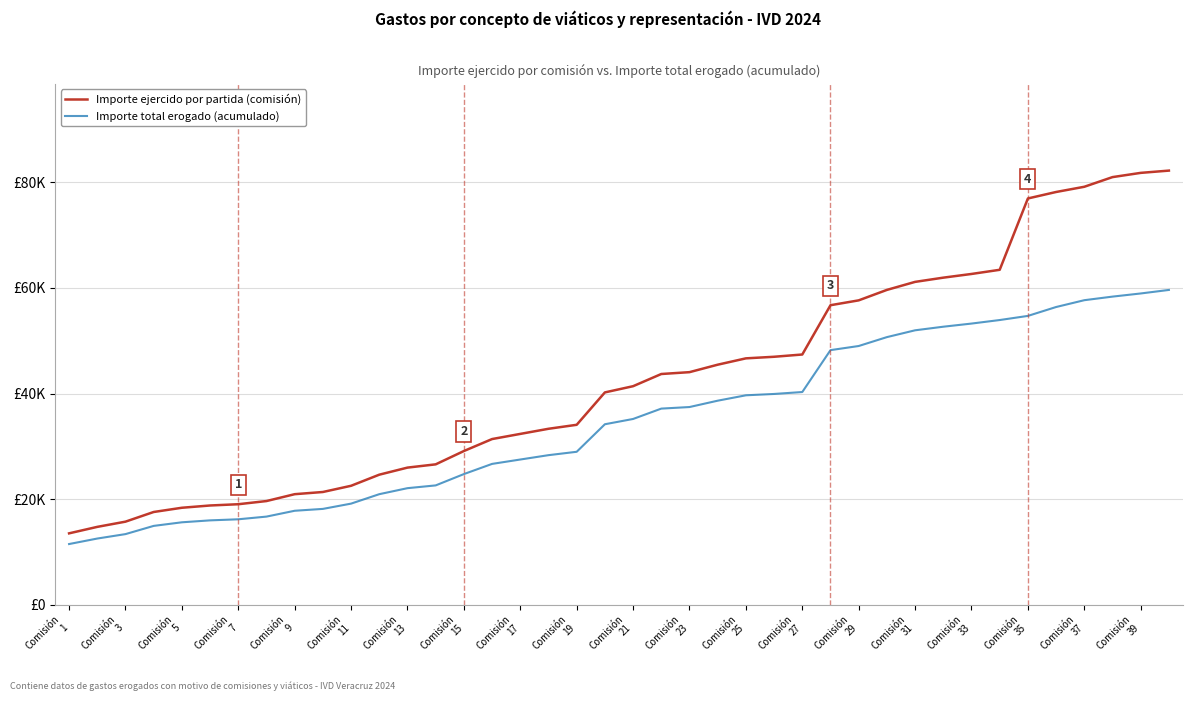

What are all the series names shown in the legend?

Importe ejercido por partida (comisión), Importe total erogado (acumulado)